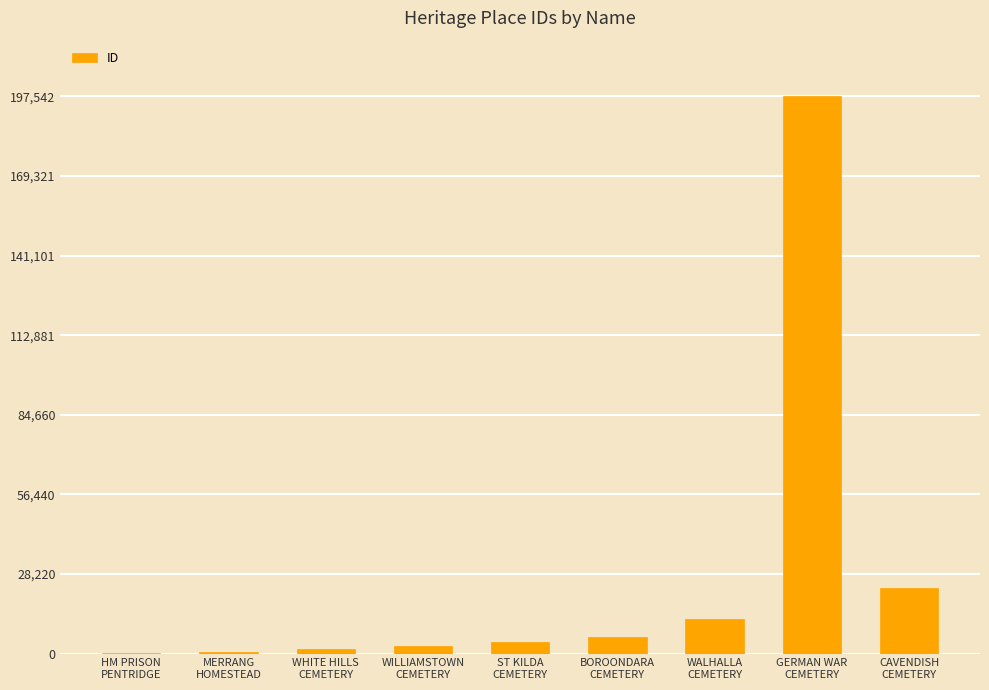

What is the greatest value displayed?

197542